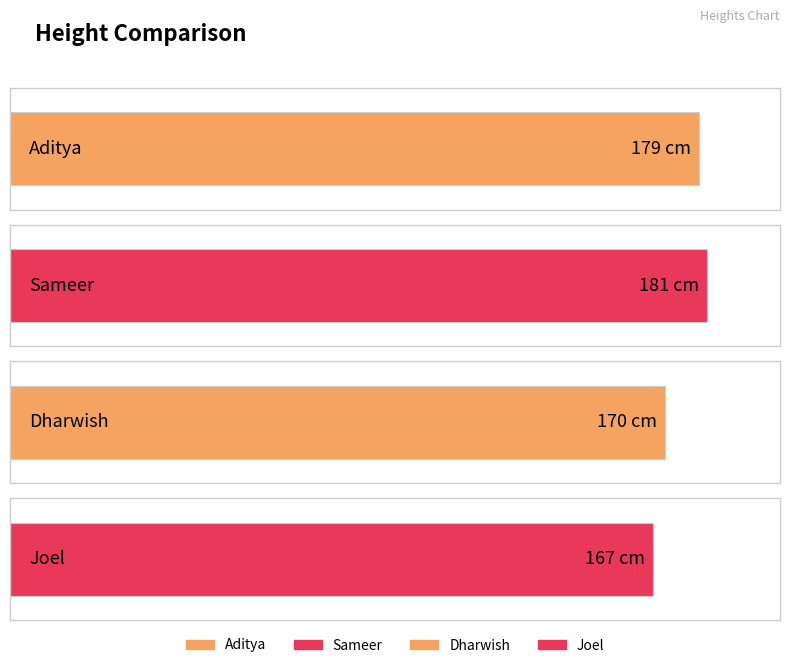

What is the value of the 4th bar from the left?

167